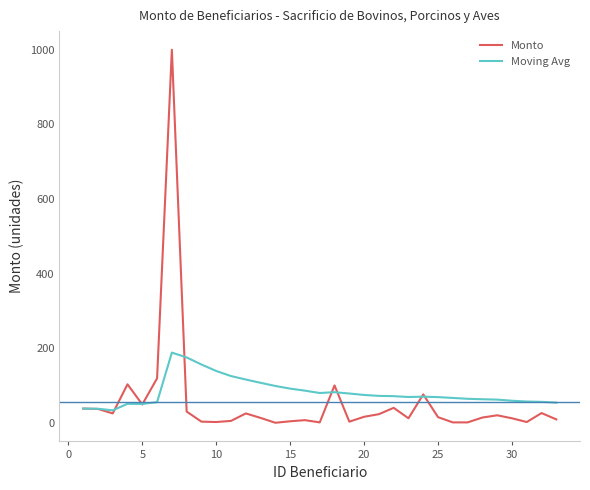

What is the maximum value shown in the chart?

1000.0